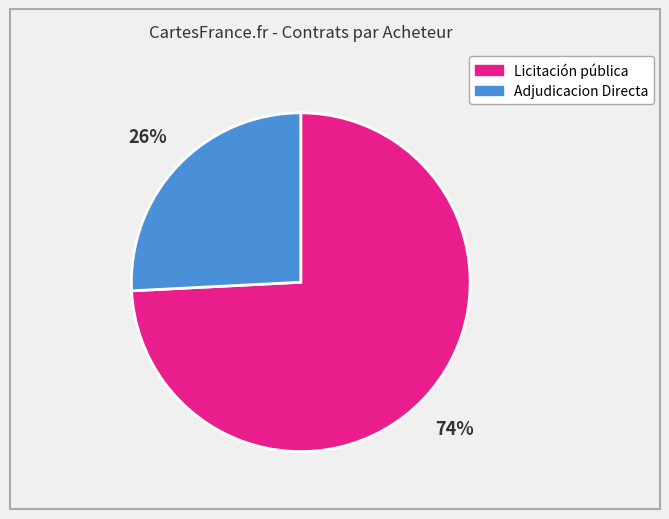

Is there a majority slice in this chart?

Yes